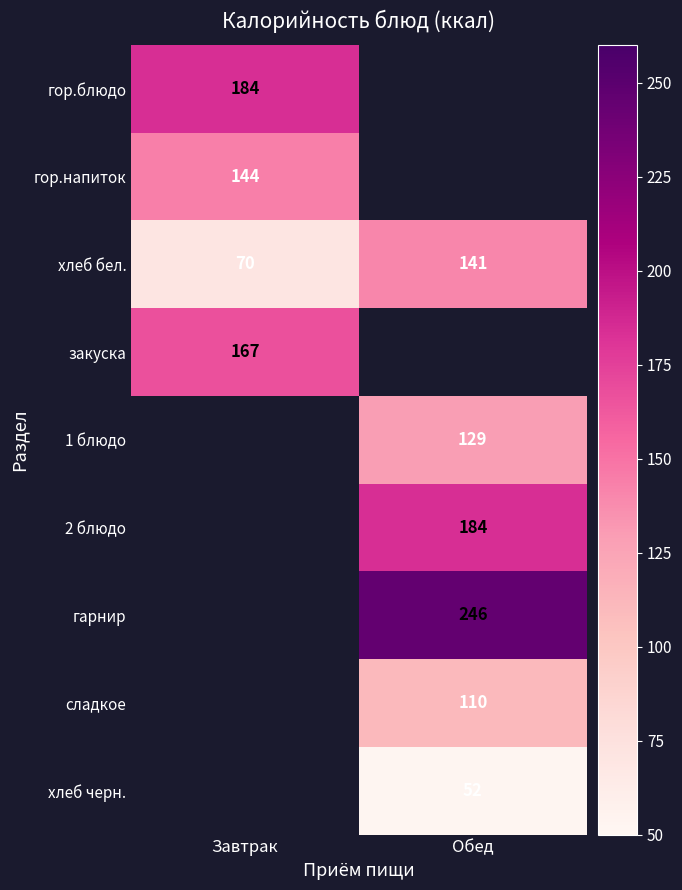

Which category has the highest value in the хлеб бел. series?

Обед